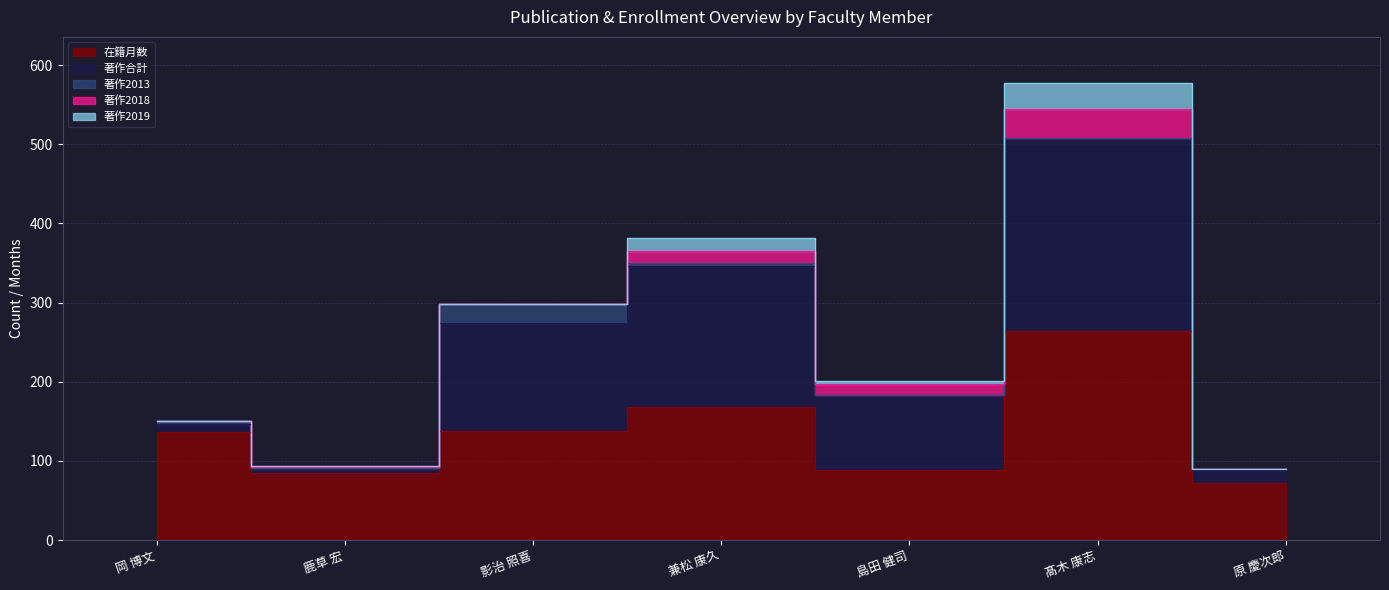

How many data points in 在籍月数 are less than 136?

3